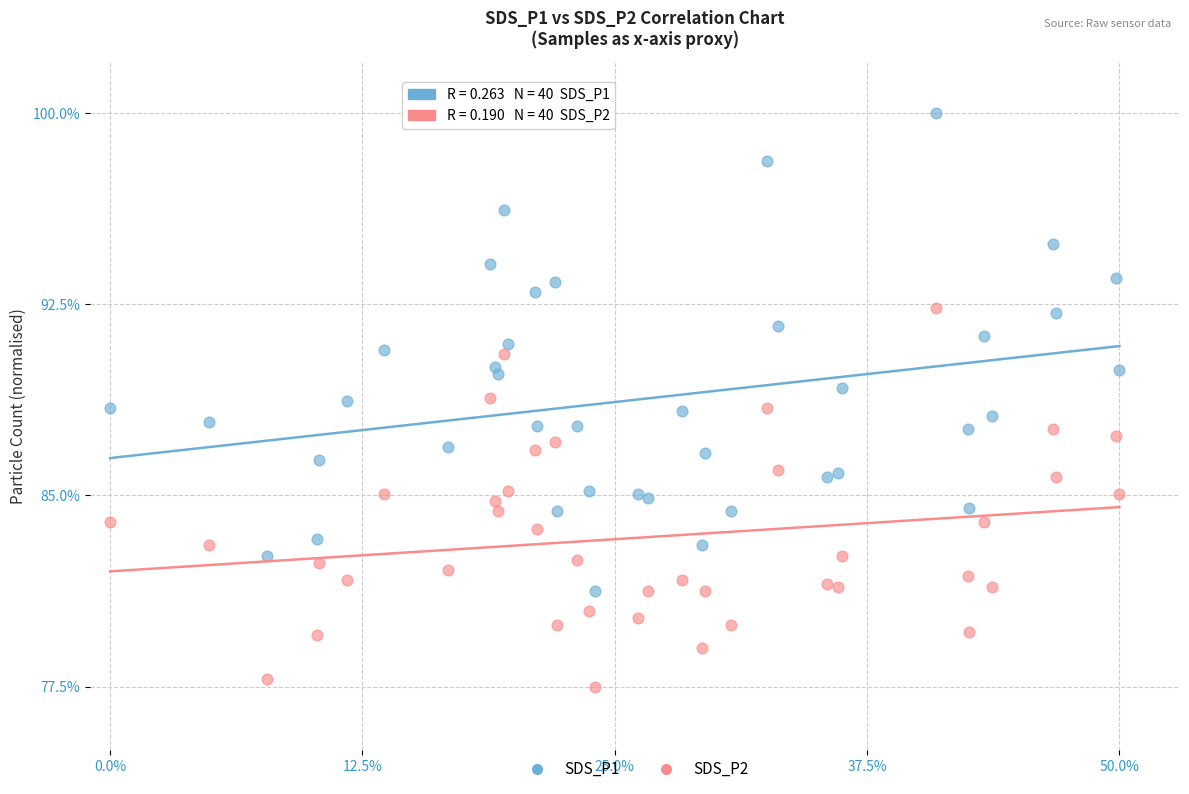

Which series has the widest spread of Y values?

SDS_P1